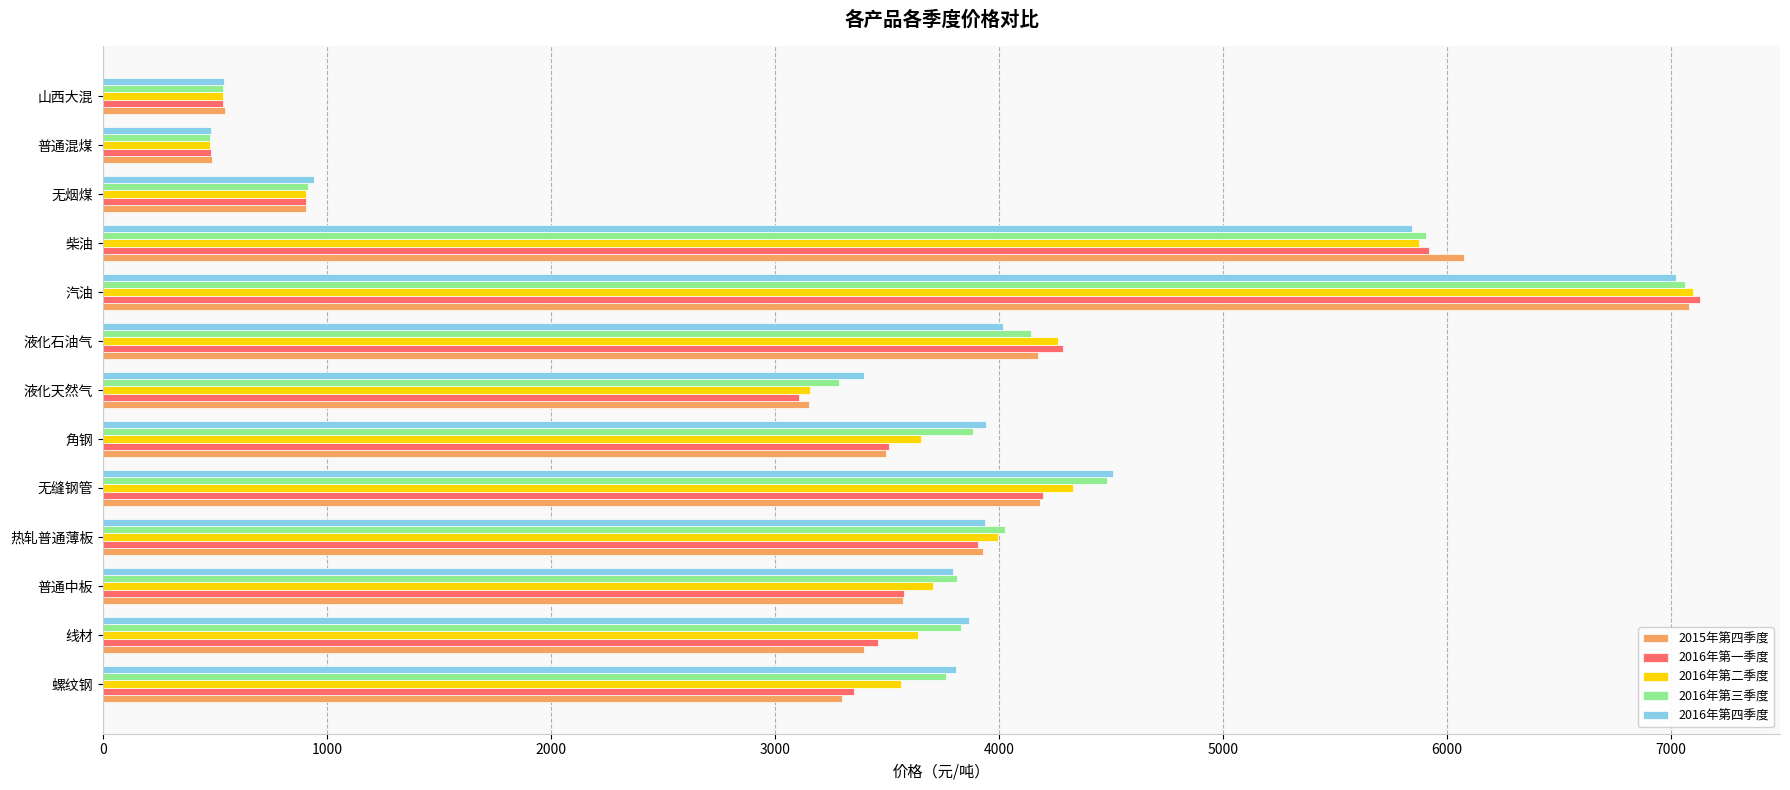

At which category does the chart reach its peak across all series?

汽油